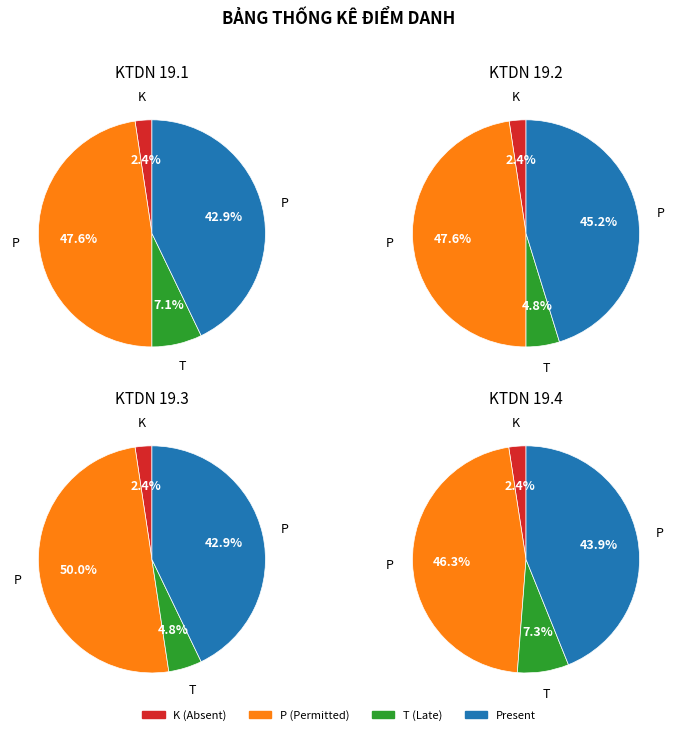

Between 22 and 4, which is larger?

22